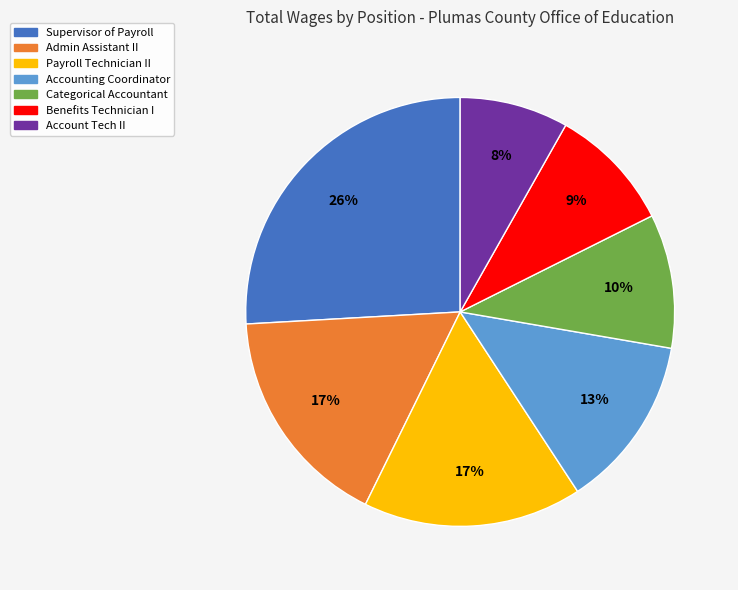

Count the number of slices in the pie.

7